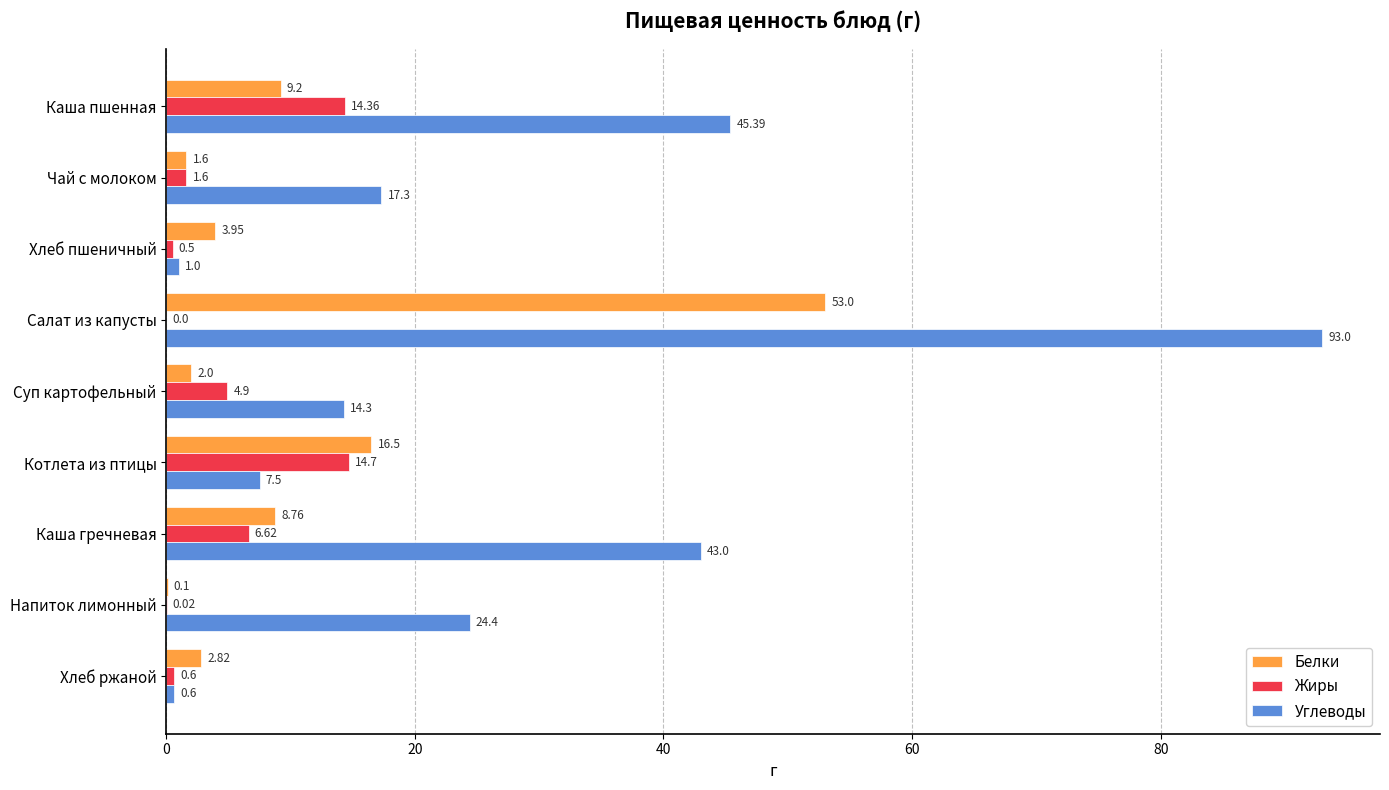

Between Суп картофельный and Напиток лимонный, which series saw the biggest shift?

Углеводы